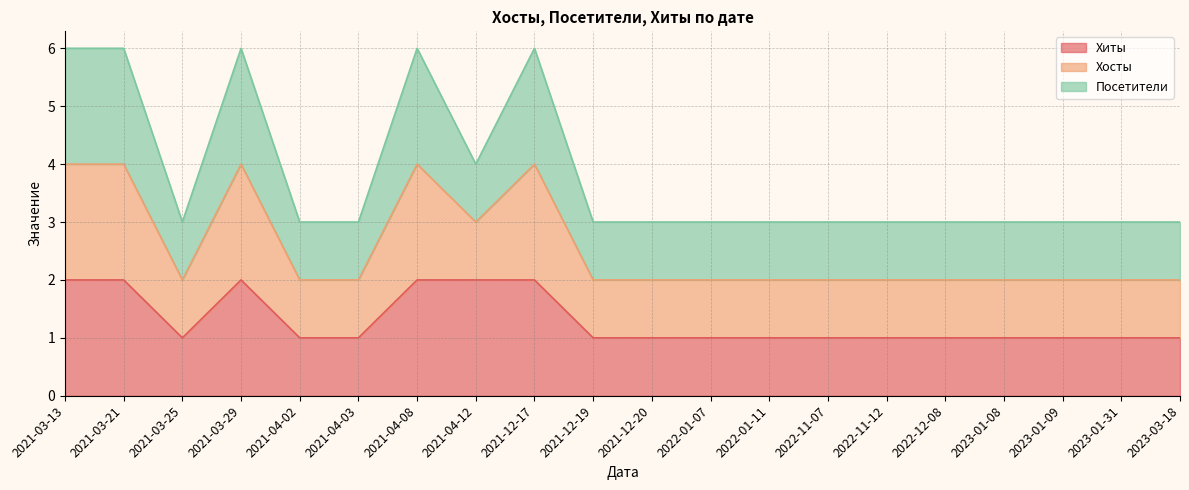

True or false: Хиты and Хосты cross at least once.

False